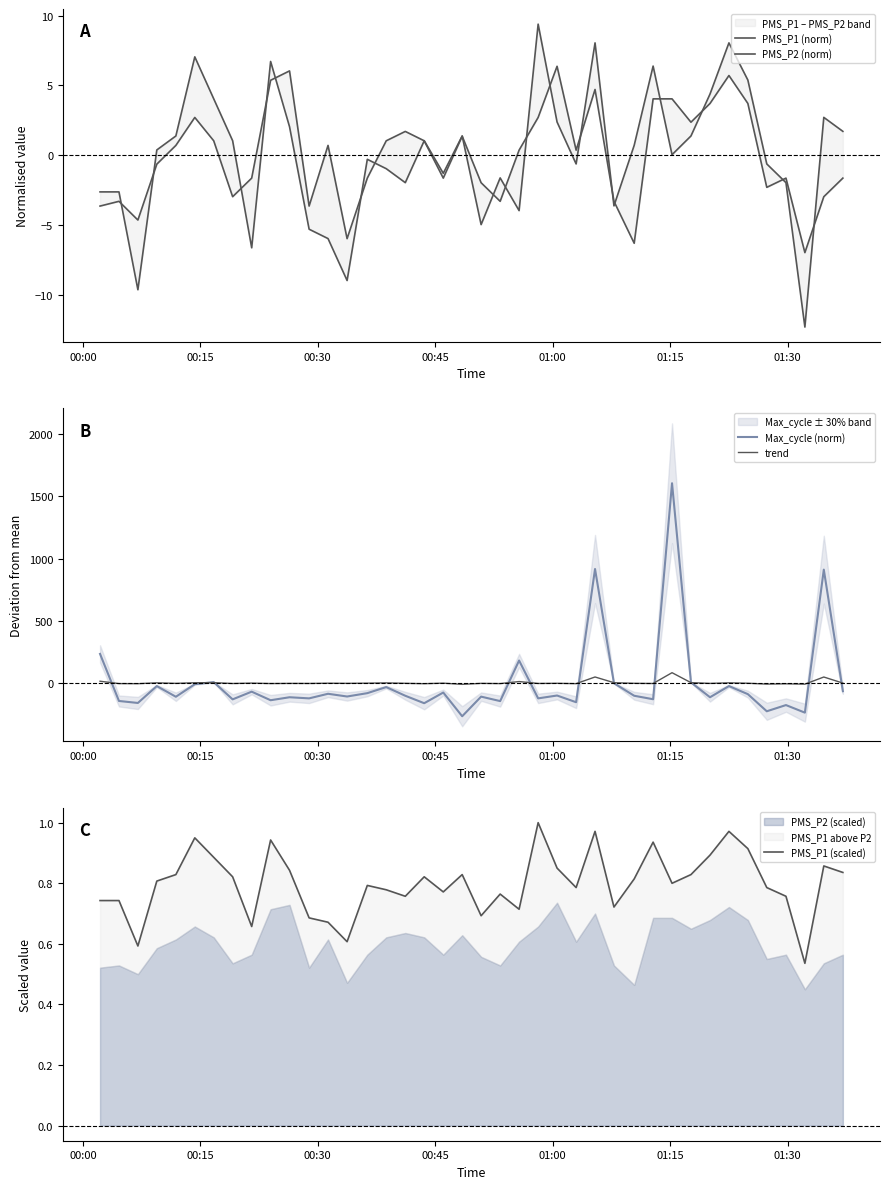

How many lines are shown in the chart?

5